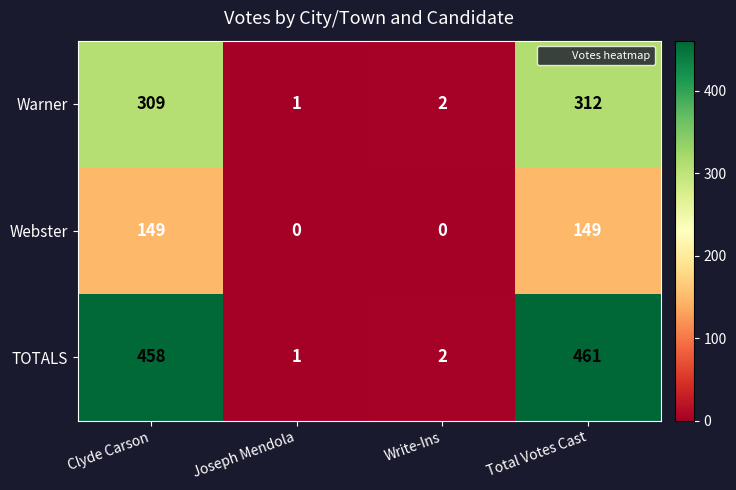

Reading right to left, what are all the values shown in this chart?

Warner: Total Votes Cast=312	Write-Ins=2	Joseph Mendola=1	Clyde Carson=309
Webster: Total Votes Cast=149	Write-Ins=0	Joseph Mendola=0	Clyde Carson=149
TOTALS: Total Votes Cast=461	Write-Ins=2	Joseph Mendola=1	Clyde Carson=458